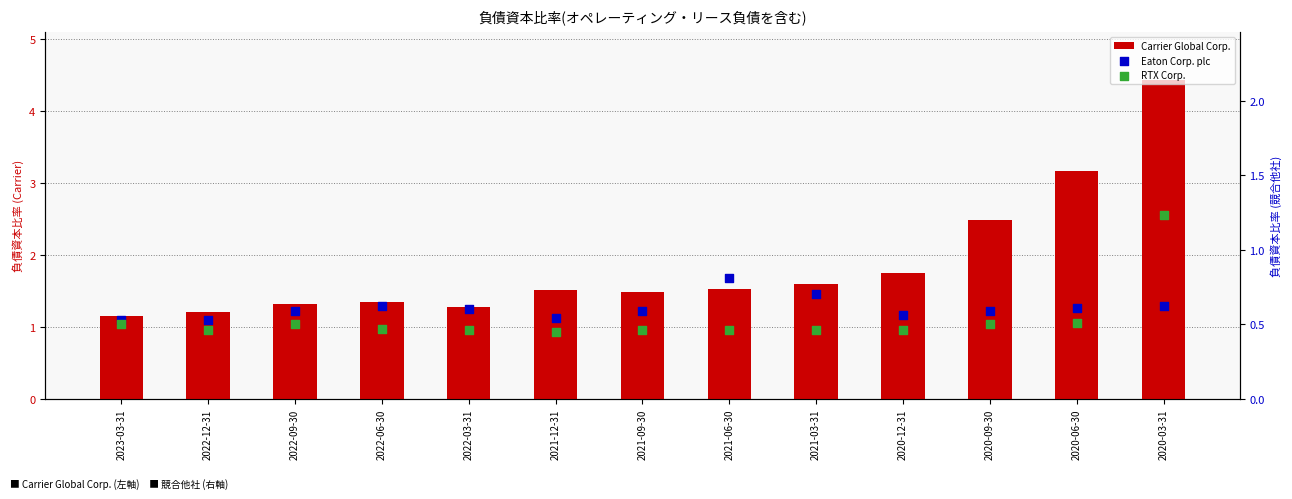

What is the total value across all series at 2022-03-31?

2.3